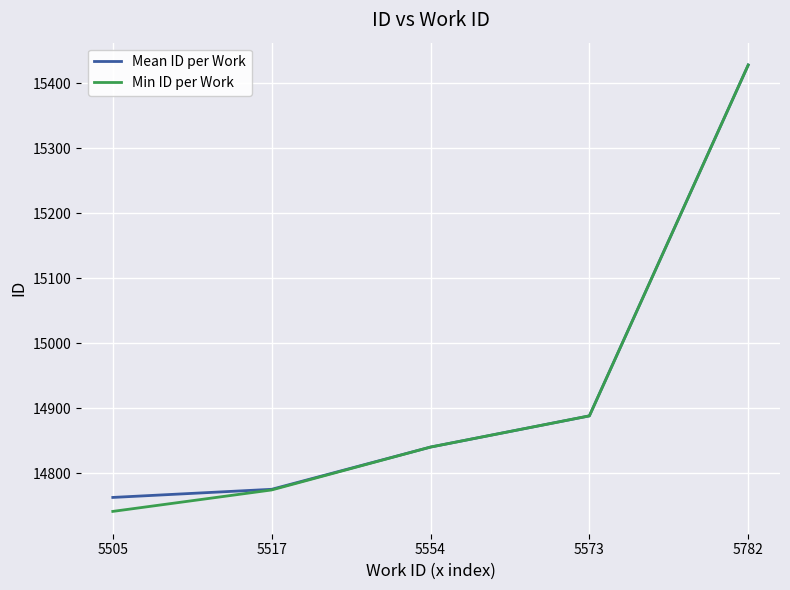

Which category has the lowest value in the Mean ID per Work series?

5505